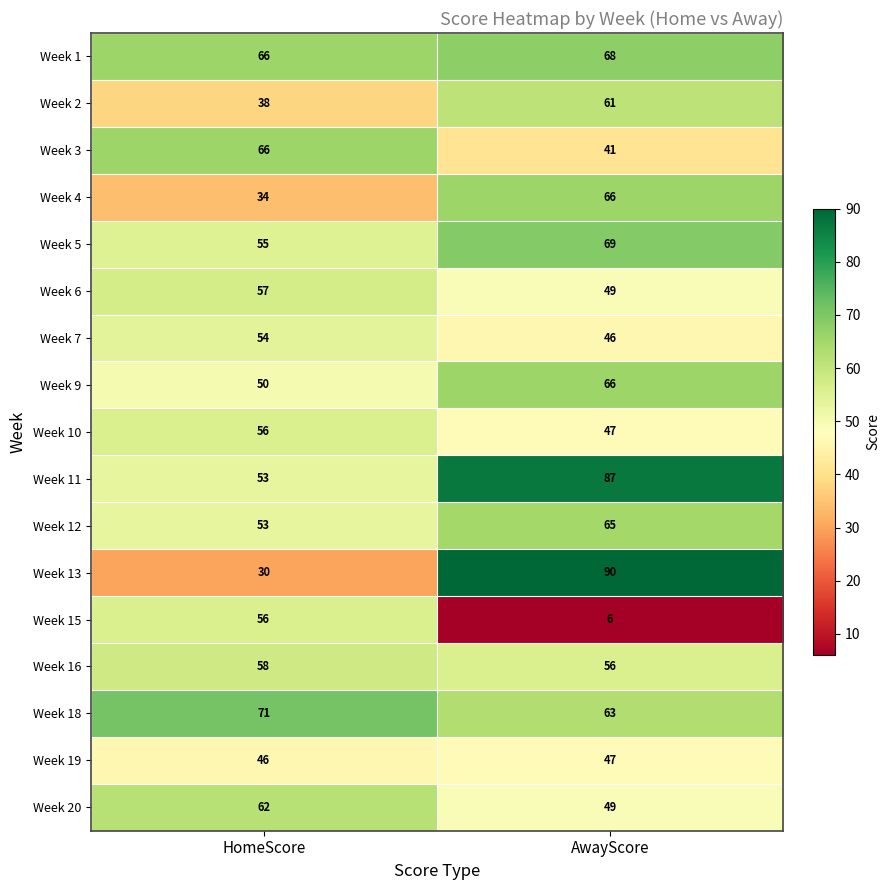

What is the average value of the Week 4 series?

50